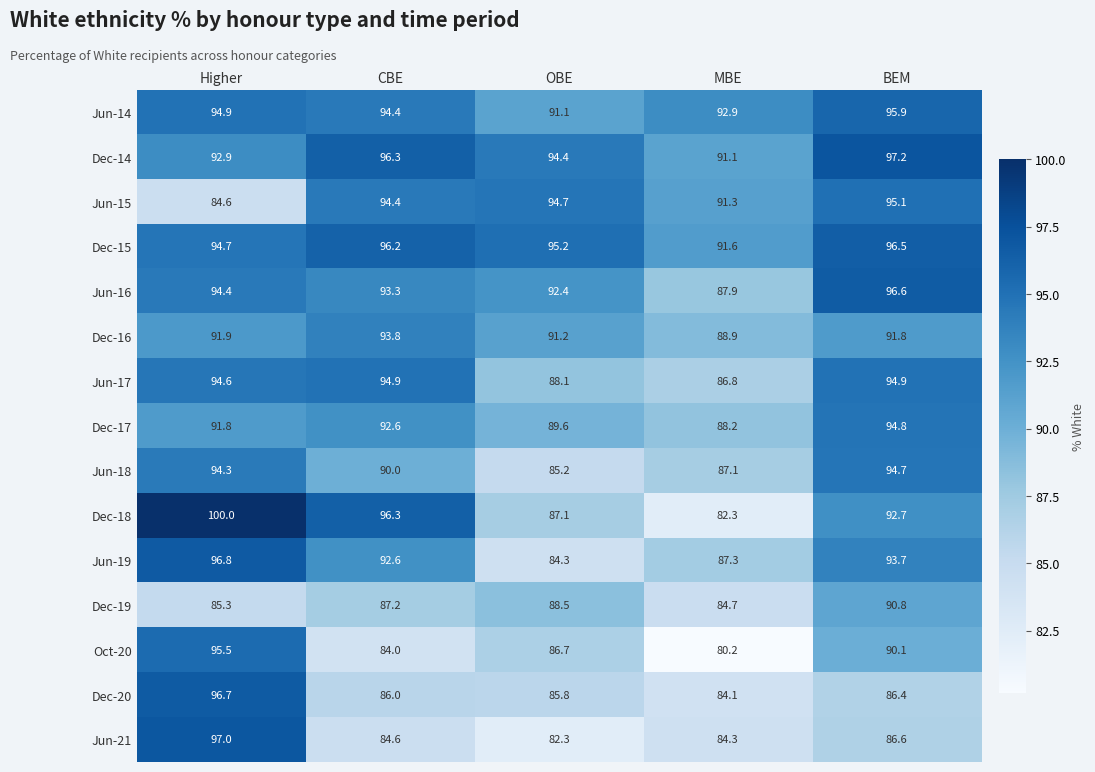

Which category has the lowest value across all series?

MBE